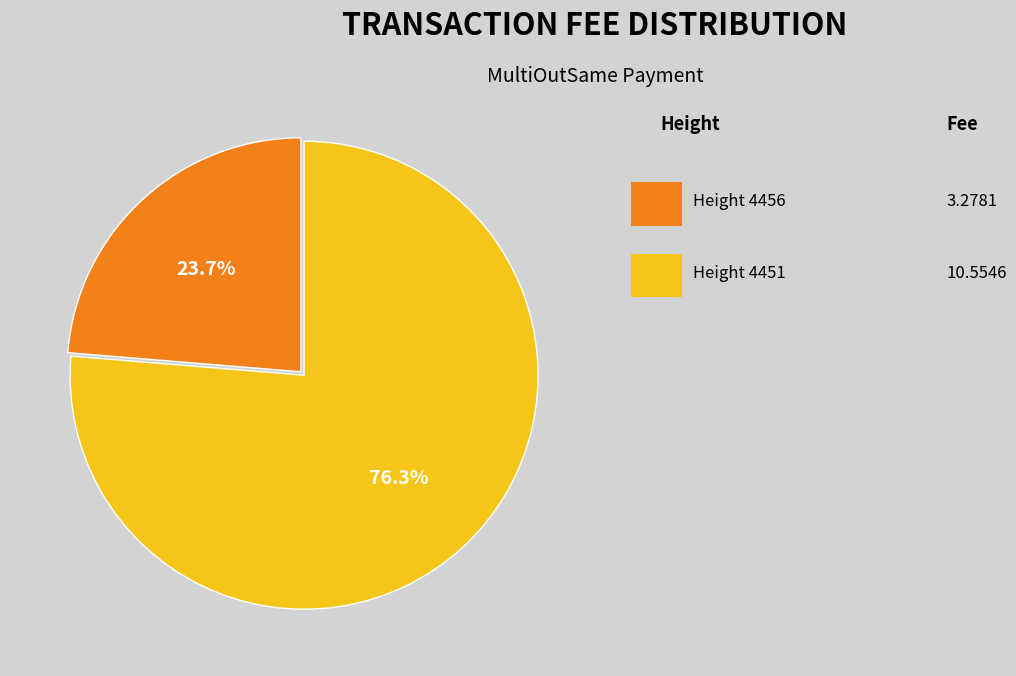

Is there any slice that represents more than half of the pie?

Yes